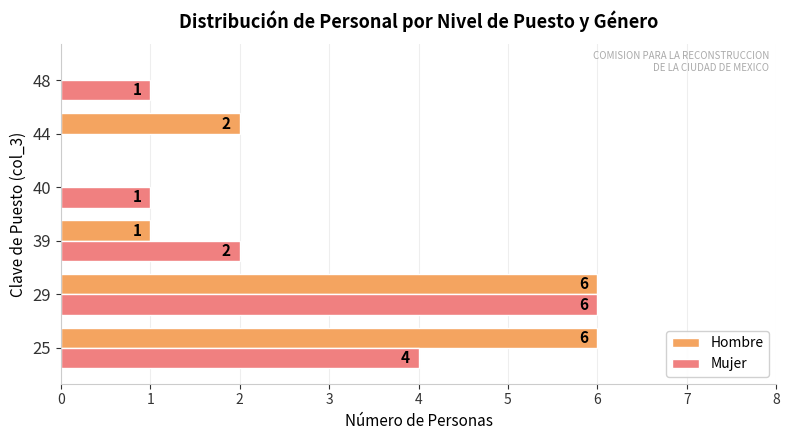

Is it true that Mujer equals 1 at 48?

True